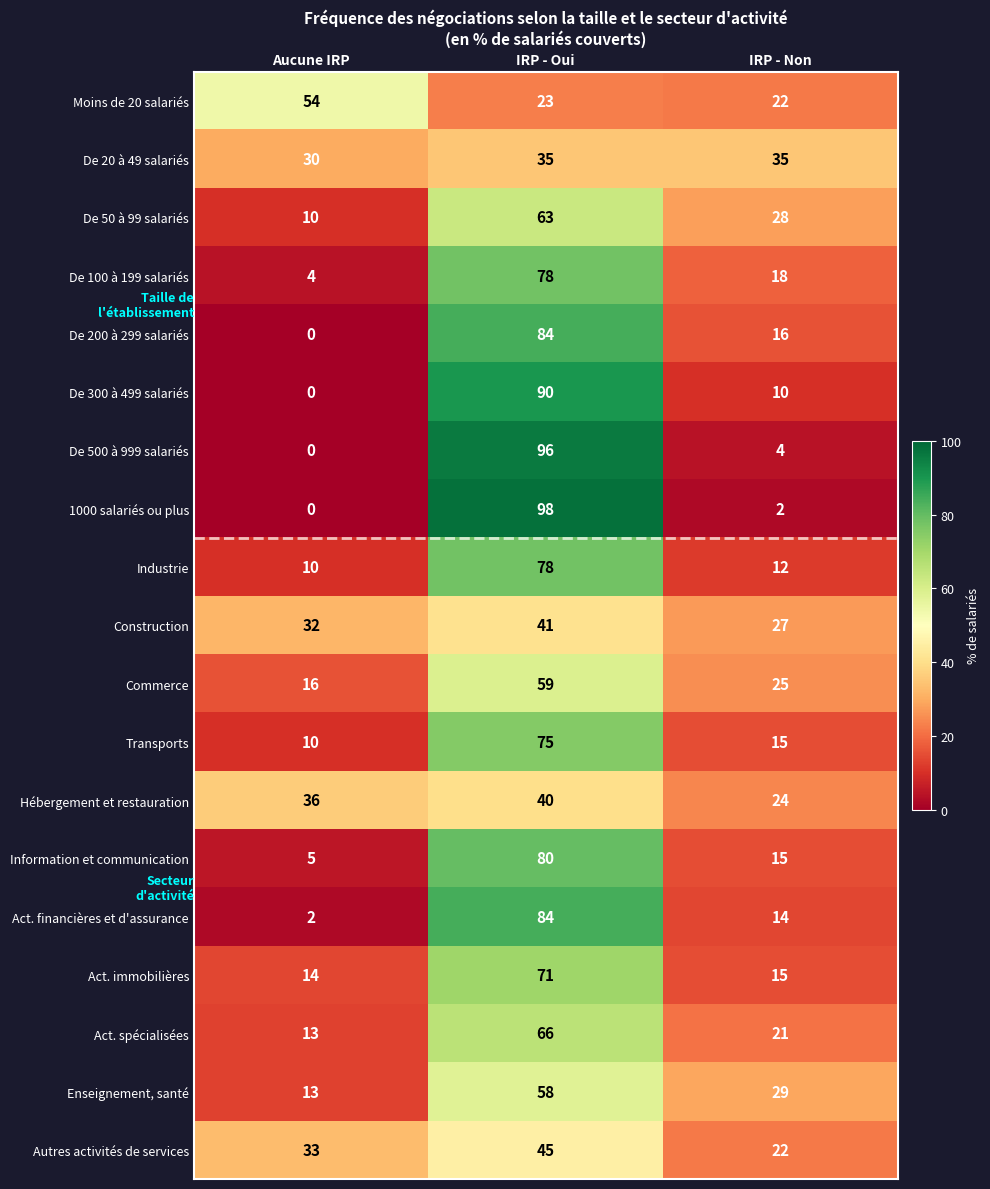

Between Aucune IRP and IRP - Non, which series saw the biggest shift?

Moins de 20 salariés